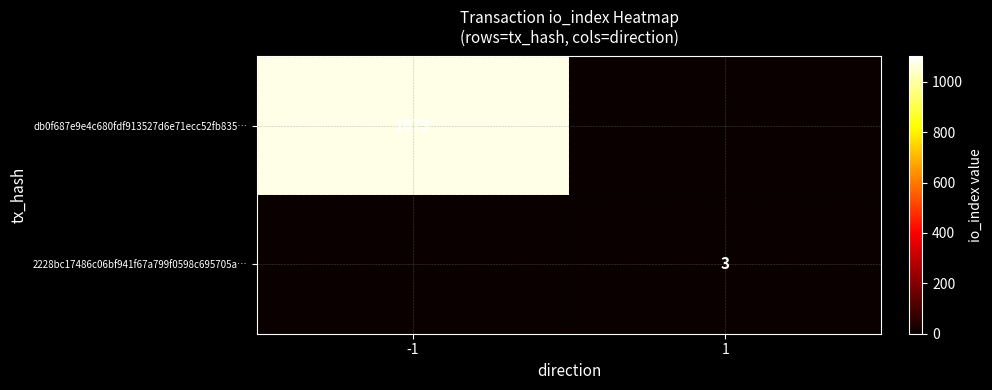

Is the value of db0f687e9e4c680fdf913527d6e71ecc52fb835… at -1 greater than the value of 2228bc17486c06bf941f67a799f0598c695705a… at 1?

Yes